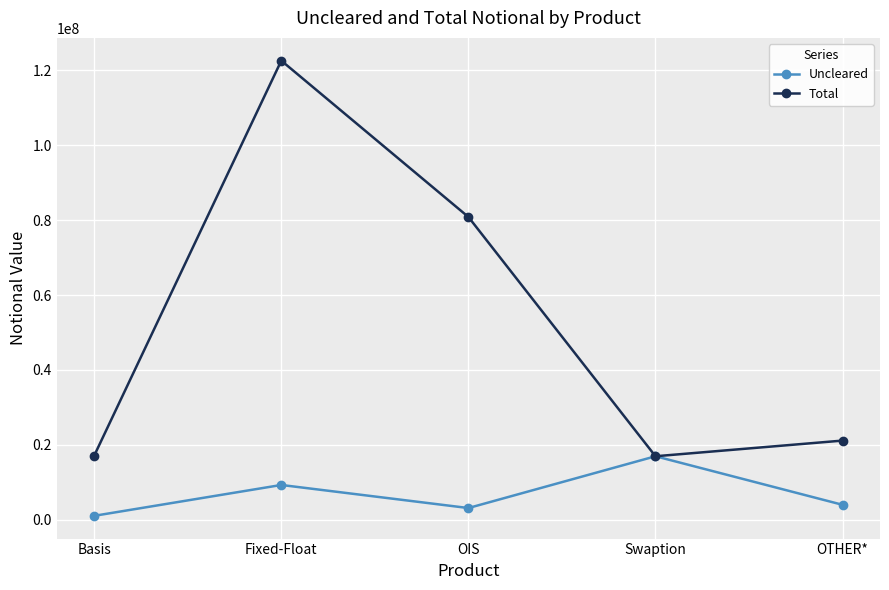

What is the difference between the second highest and minimum values in the Uncleared series?

8240478